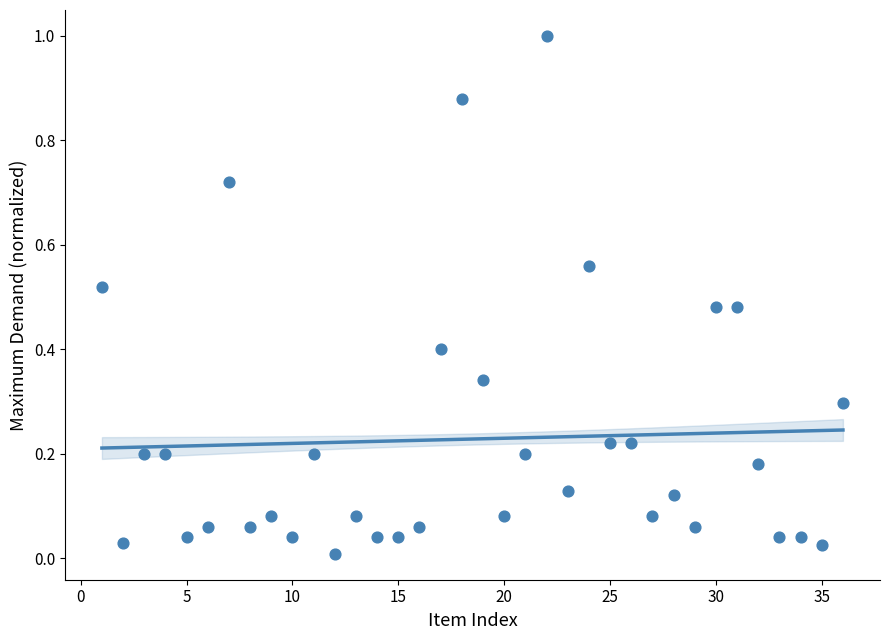

What is the range of X values (max minus min)?

35.0